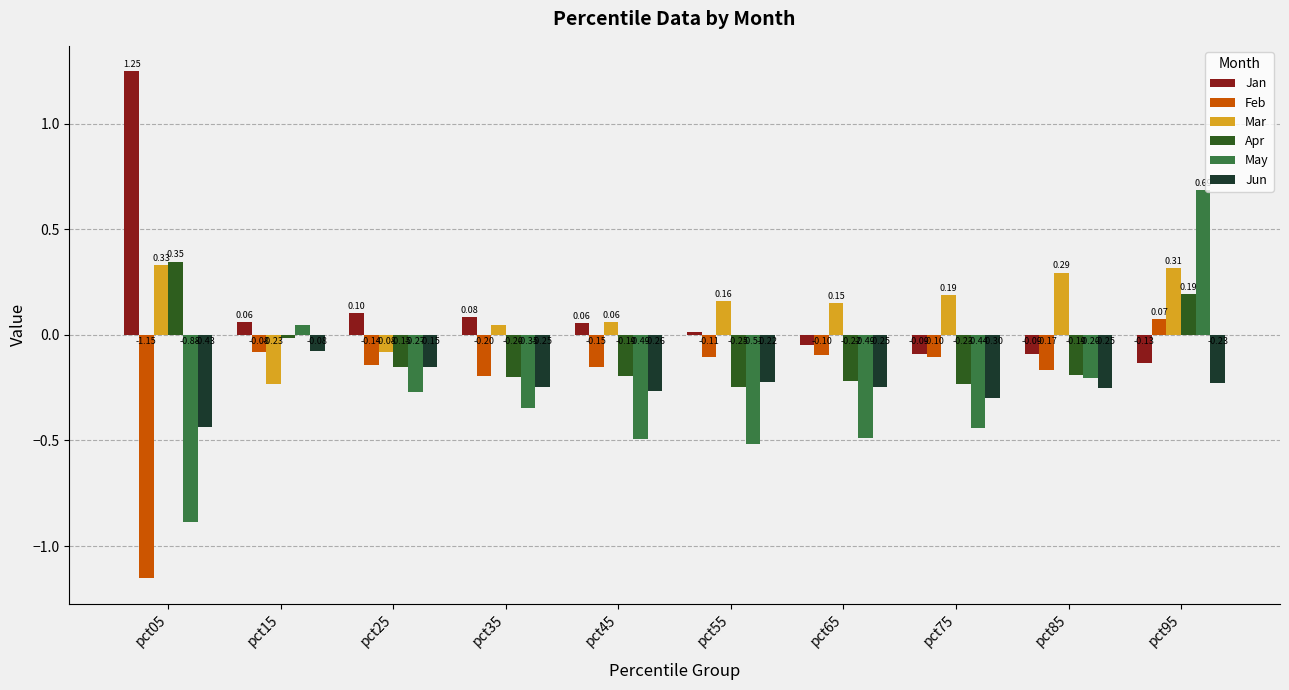

How many categories are shown in the chart?

10